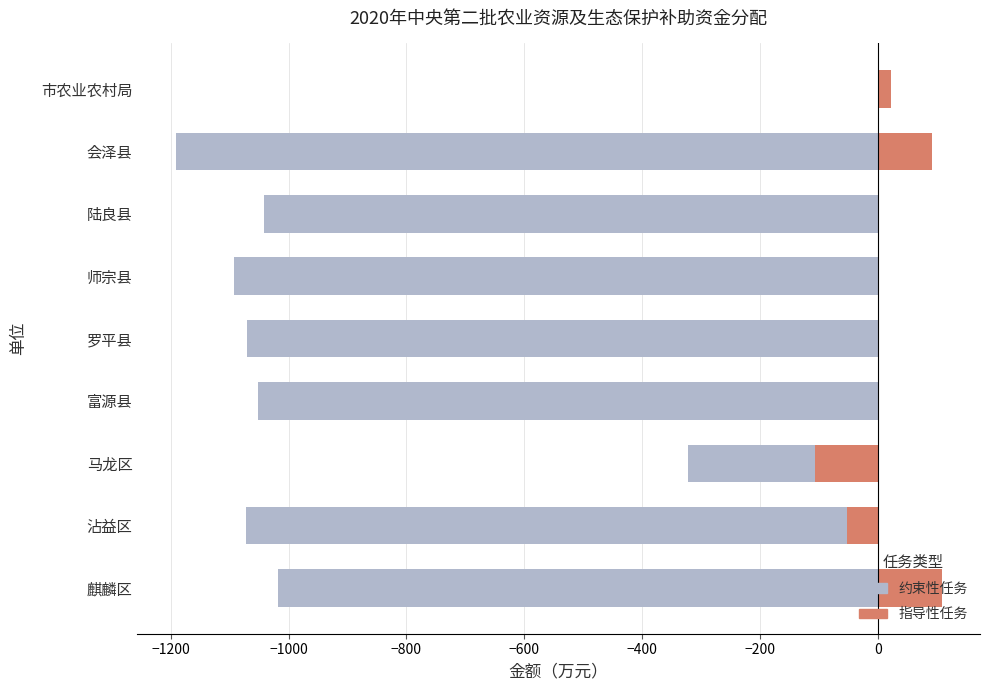

The 指导性任务 series shows 0.0 at 富源县. True or false?

True